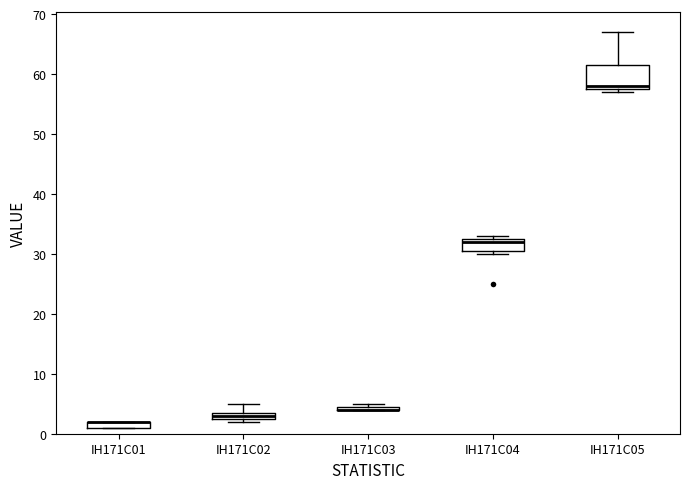

Comparing the boxes themselves (not the whiskers), which one is the tallest?

IH171C05